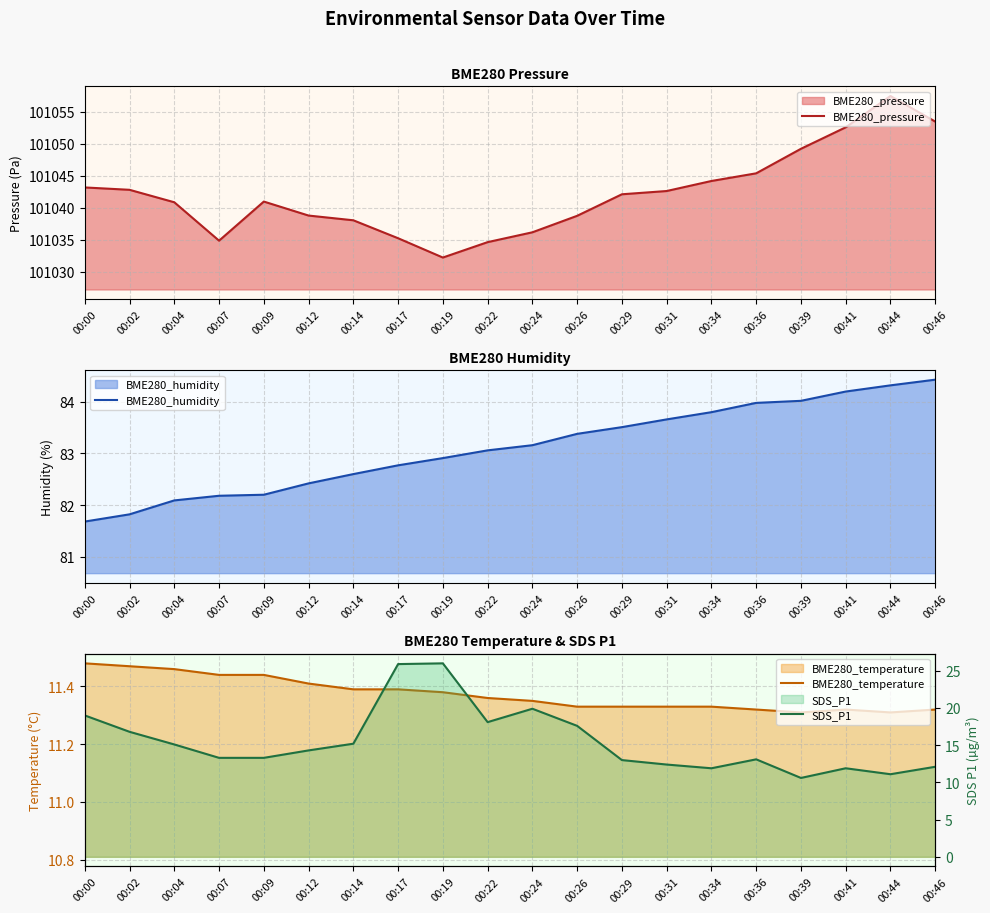

Rank the series at 00:46 from highest to lowest value.

BME280_pressure, BME280_humidity, SDS_P1, BME280_temperature